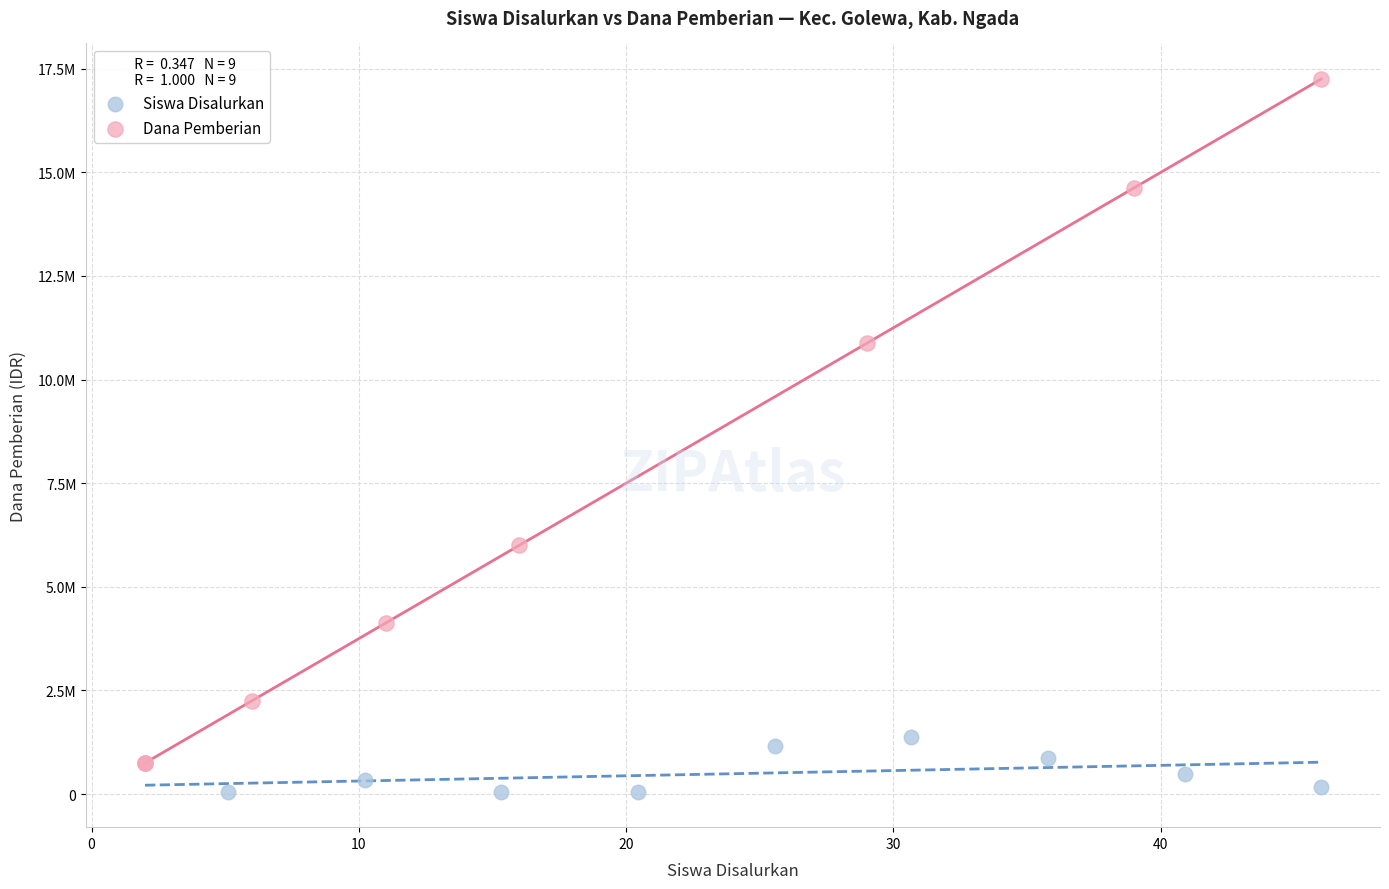

Which series has the largest Y range (max minus min)?

Dana Pemberian